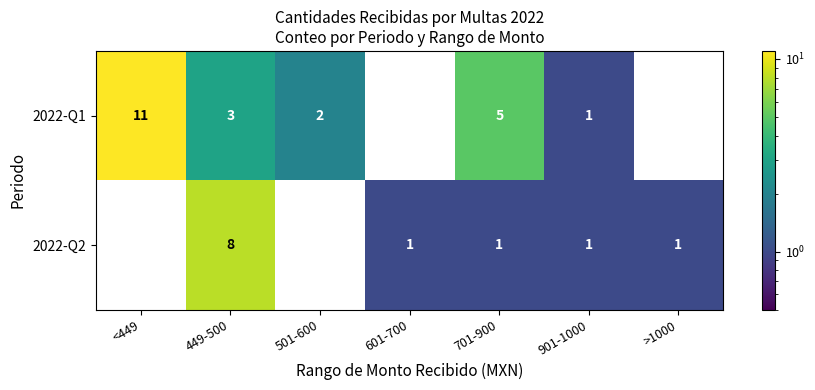

At how many categories does at least one series exceed 9?

1